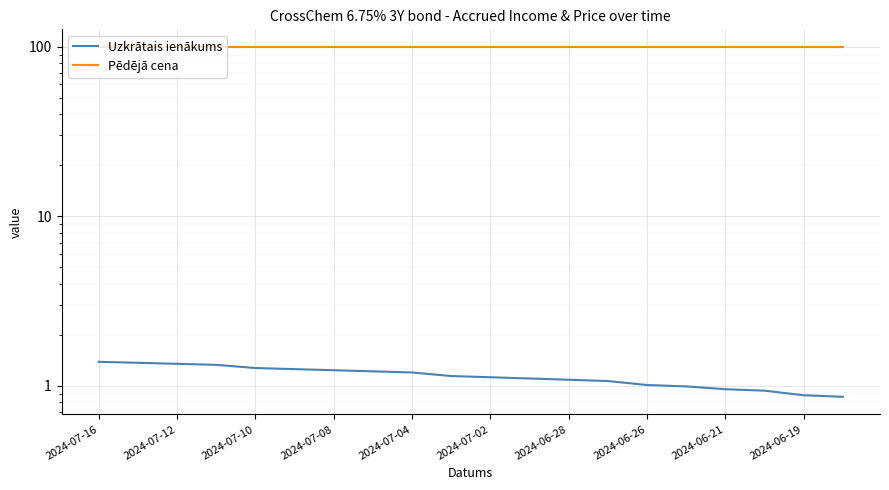

How many lines are shown in the chart?

2